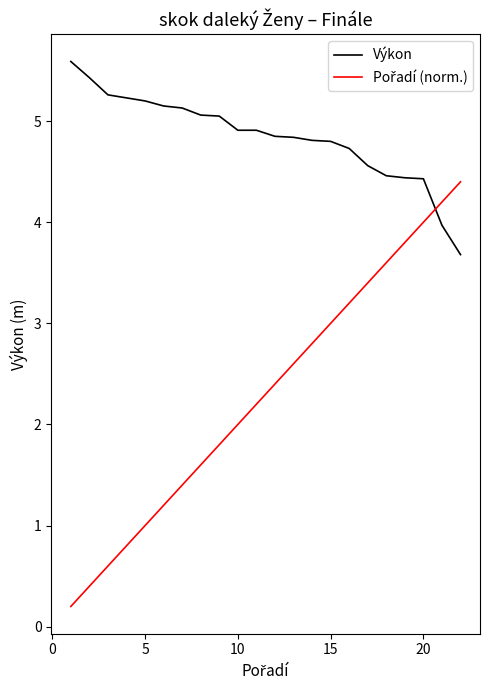

What is the difference between the maximum and minimum values in the Výkon series?

1.9